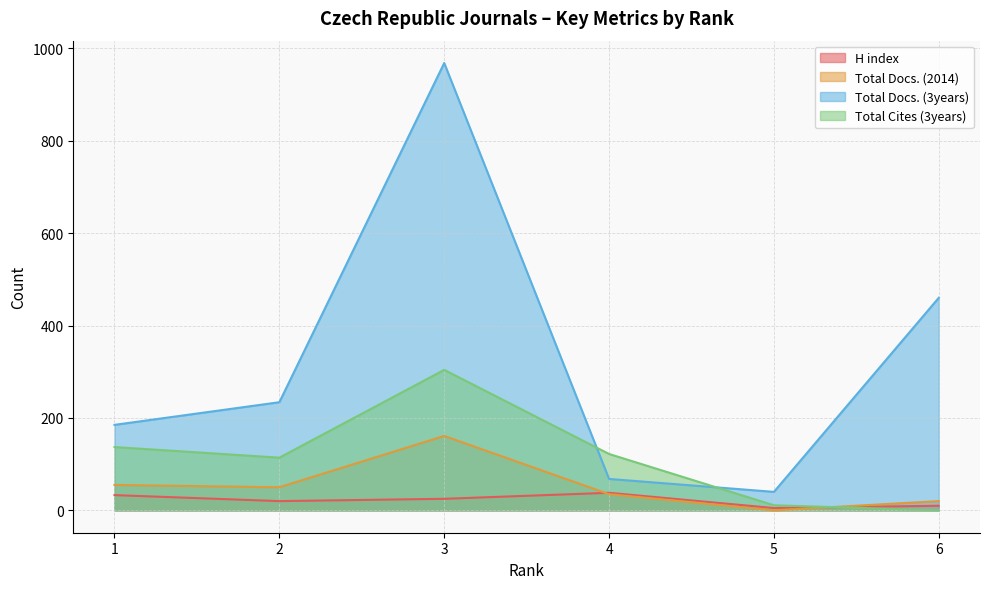

Does the chart display data point markers on the line(s)?

No